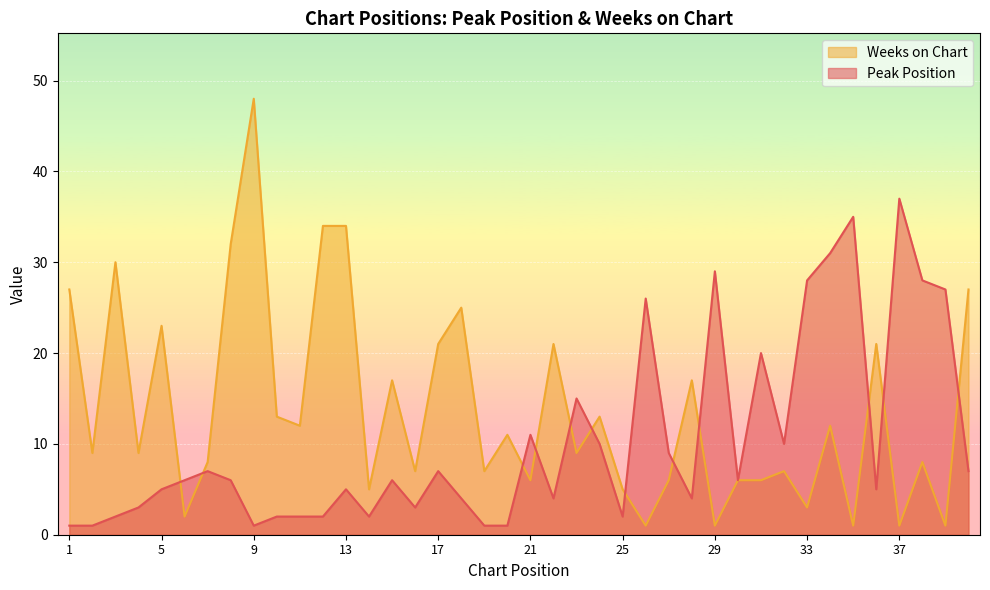

What is the value of the Peak Position point at the 3rd from the left?

2